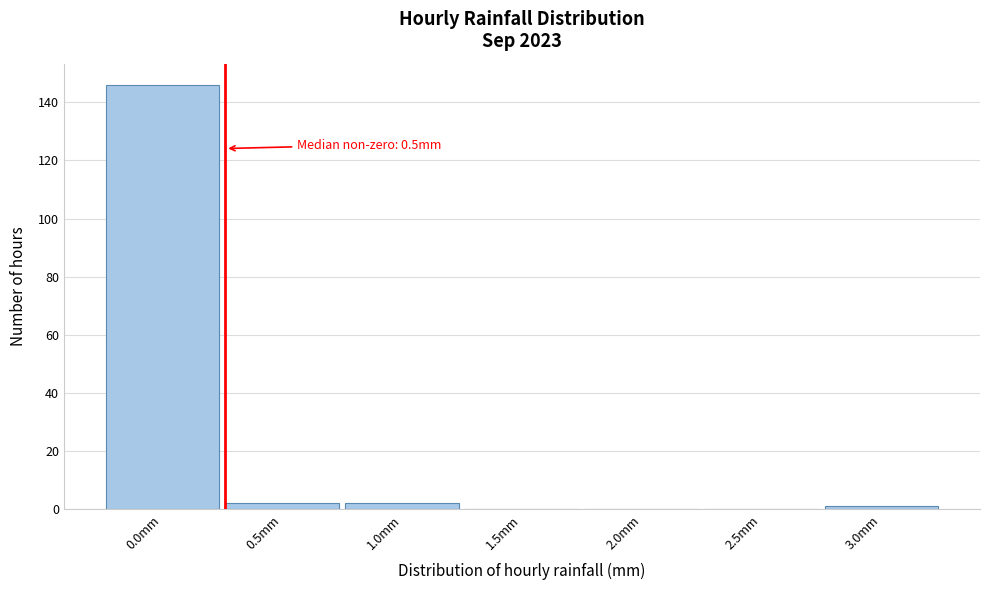

Reading left to right, transcribe all the data shown in this chart.

0.0mm=146	0.5mm=2	1.0mm=2	1.5mm=0	2.0mm=0	2.5mm=0	3.0mm=1